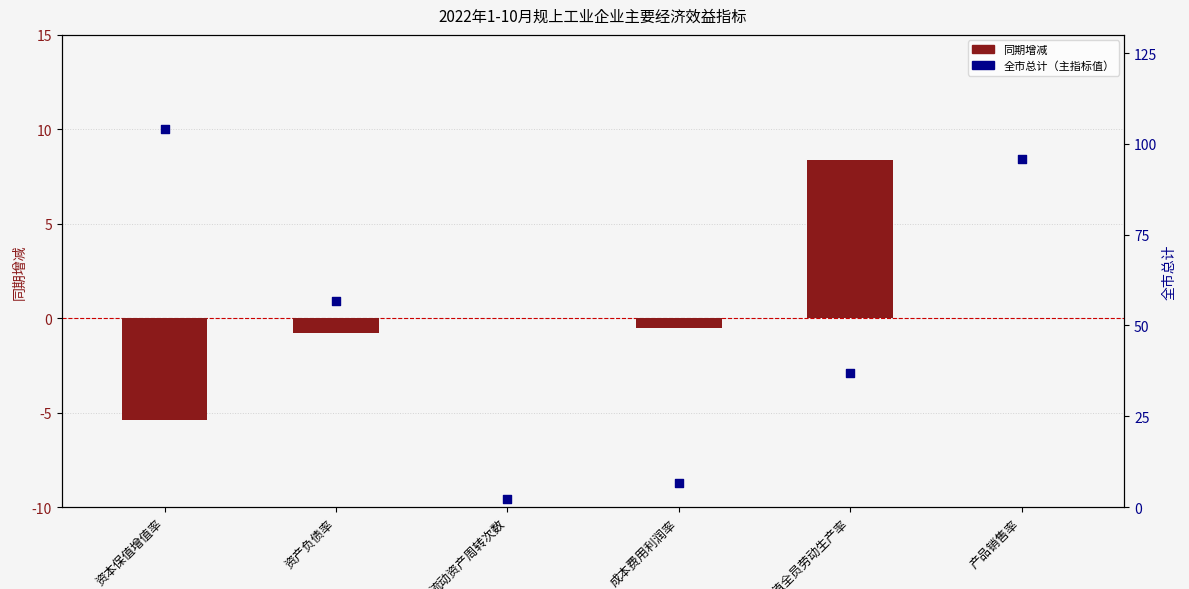

Which series reaches the maximum Y coordinate?

全市总计（主指标值）